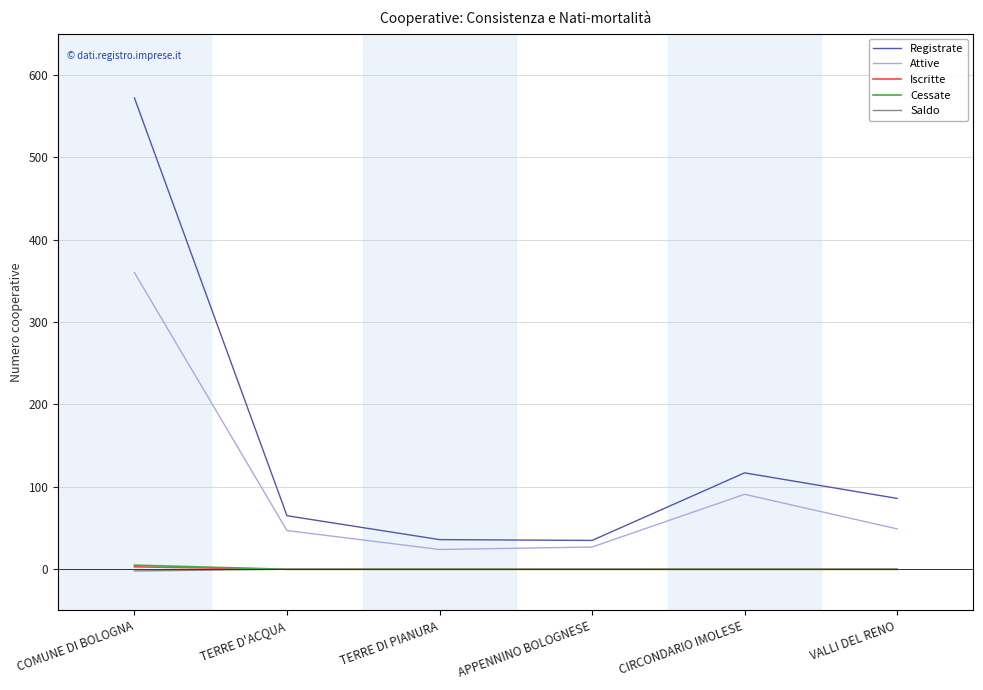

What is the smallest value displayed?

-2